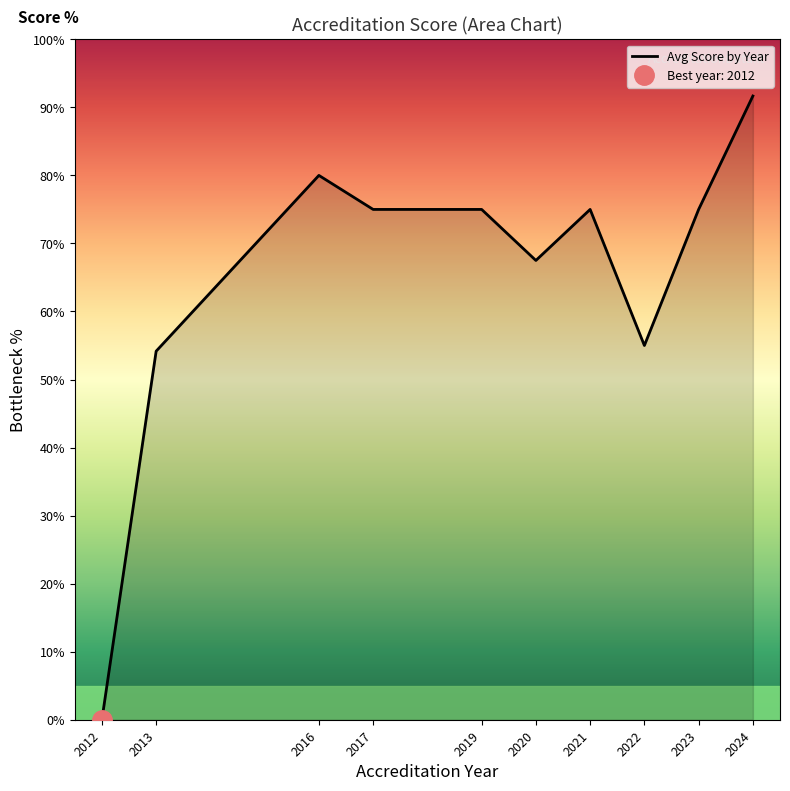

What is the difference between the second highest and second lowest values?

25.8